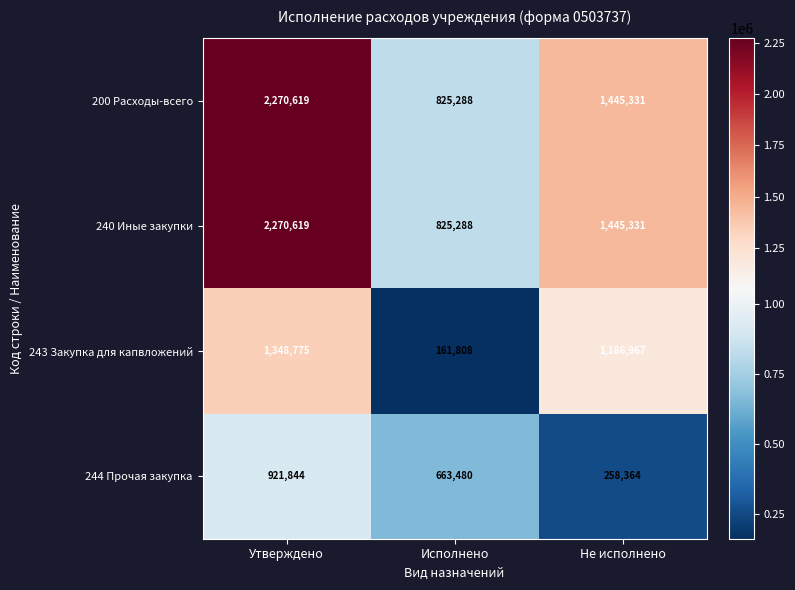

What is the total value across all series at Утверждено?

6811857